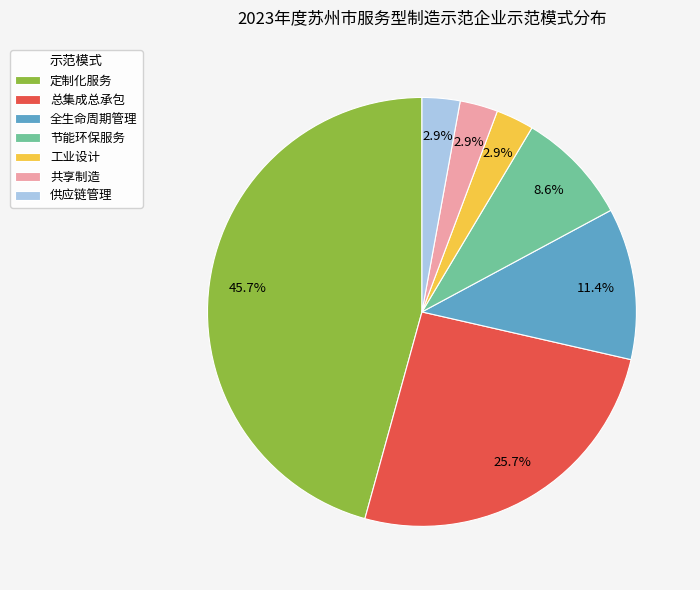

To the nearest percent, what is the difference between the 节能环保服务 and 共享制造 slice percentages?

6%